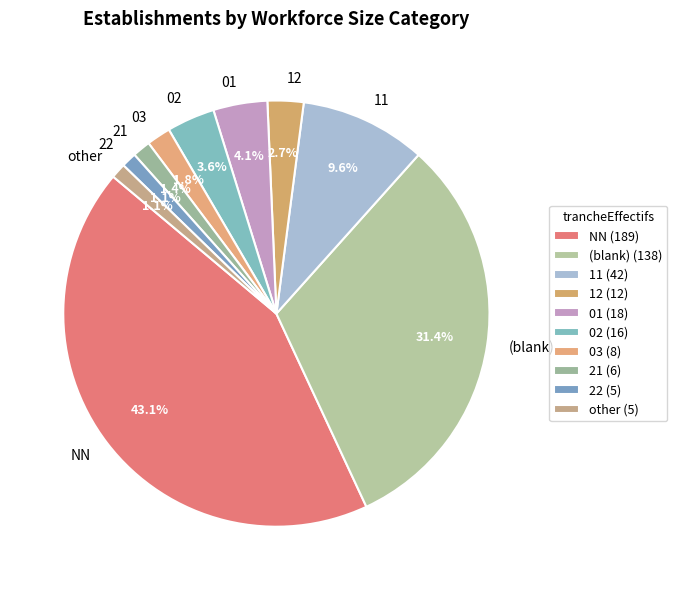

Is other the majority of the pie?

No